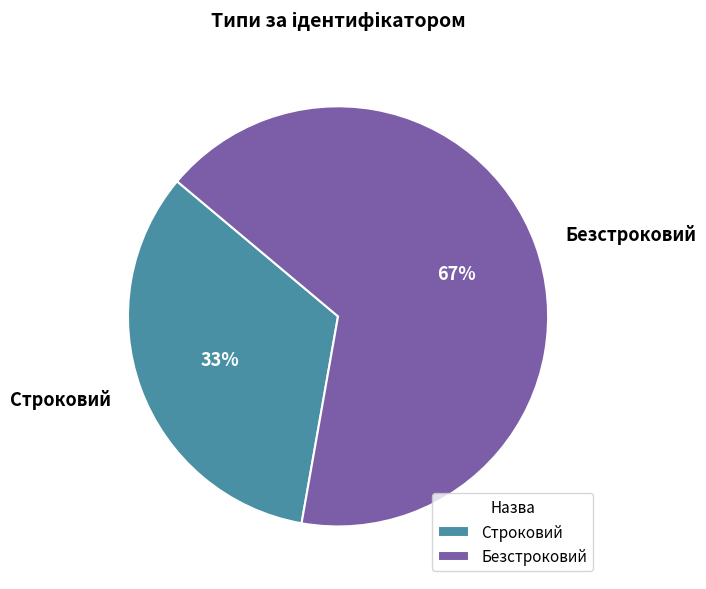

Which slice is the smallest?

Строковий